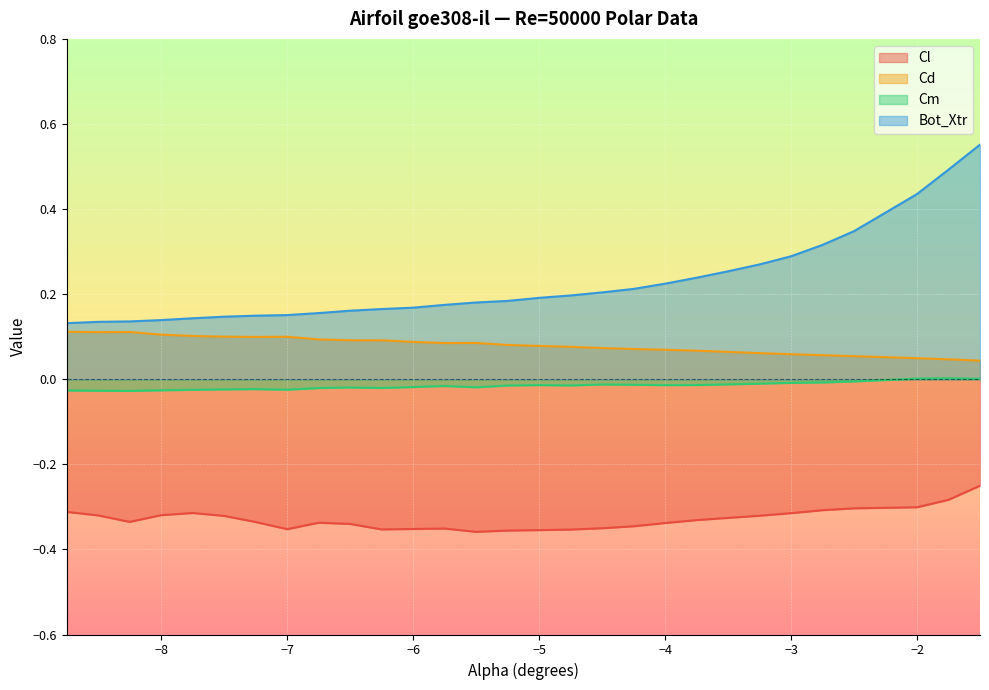

Reading left to right, transcribe all the data shown in this chart.

Cl: -0.3	-0.3	-0.3	-0.3	-0.3	-0.3	-0.3	-0.4	-0.3	-0.3	-0.4	-0.4	-0.4	-0.4	-0.4	-0.4	-0.4	-0.4	-0.3	-0.3	-0.3	-0.3	-0.3	-0.3	-0.3	-0.3	-0.3	-0.3	-0.3	-0.3
Cd: 0.1	0.1	0.1	0.1	0.1	0.1	0.1	0.1	0.1	0.1	0.1	0.1	0.1	0.1	0.1	0.1	0.1	0.1	0.1	0.1	0.1	0.1	0.1	0.1	0.1	0.1	0.1	0.0	0.0	0.0
Cm: -0.0	-0.0	-0.0	-0.0	-0.0	-0.0	-0.0	-0.0	-0.0	-0.0	-0.0	-0.0	-0.0	-0.0	-0.0	-0.0	-0.0	-0.0	-0.0	-0.0	-0.0	-0.0	-0.0	-0.0	-0.0	-0.0	-0.0	0.0	0.0	0.0
Bot_Xtr: 0.1	0.1	0.1	0.1	0.1	0.1	0.1	0.2	0.2	0.2	0.2	0.2	0.2	0.2	0.2	0.2	0.2	0.2	0.2	0.2	0.2	0.3	0.3	0.3	0.3	0.3	0.4	0.4	0.5	0.6